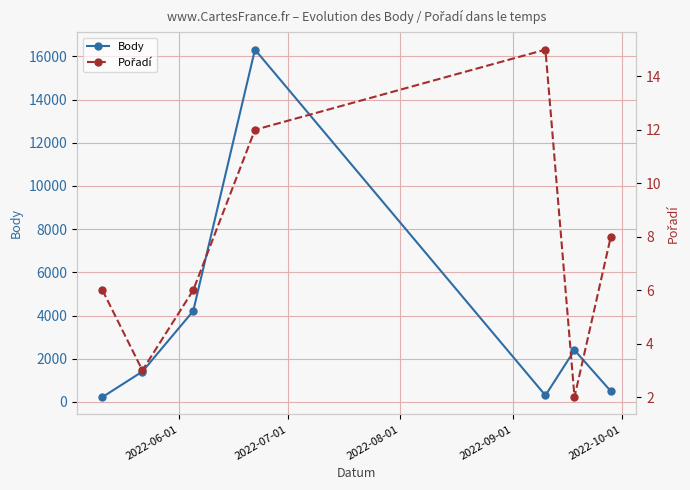

Reading right to left, transcribe all the data shown in this chart.

Body: 499	2400	303	16315	4211	1407	226
Pořadí: 8	2	15	12	6	3	6